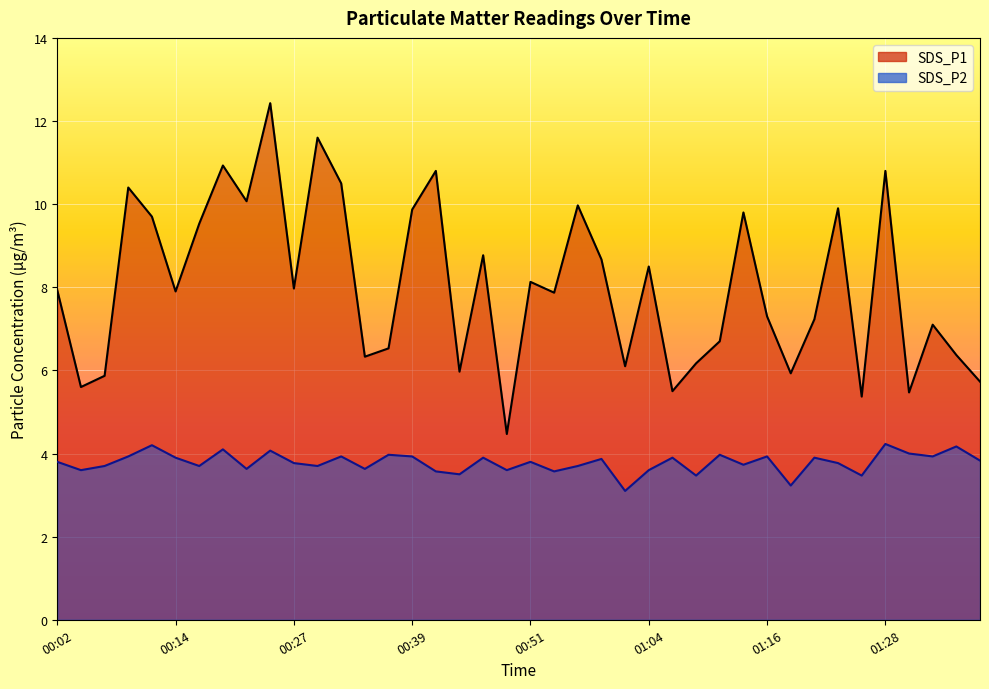

At which label is SDS_P1 closest to 8?

00:27